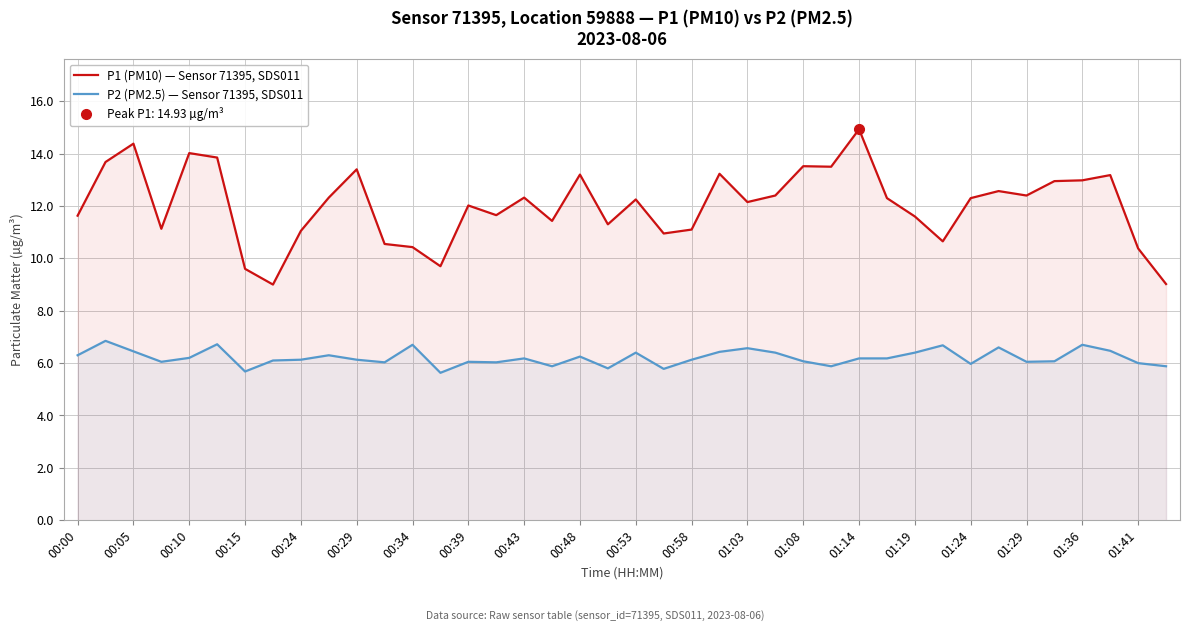

What is the average value of the P2 (PM2.5) — Sensor 71395, SDS011 series?

6.2